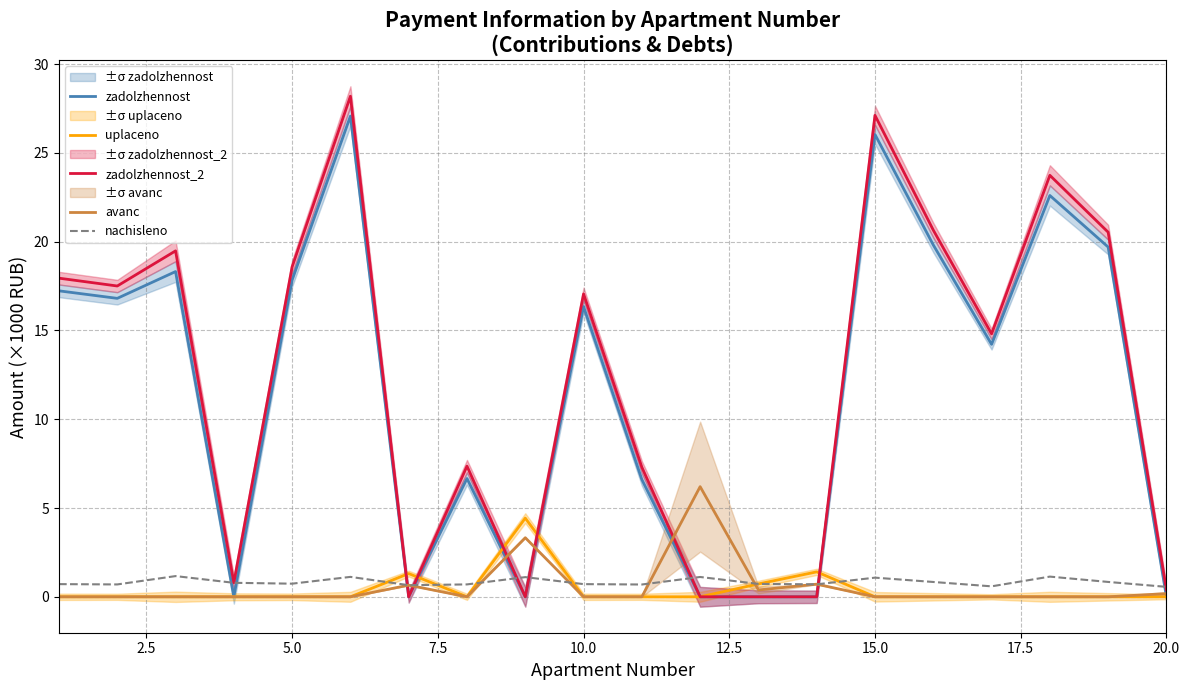

How many lines are shown in the chart?

5